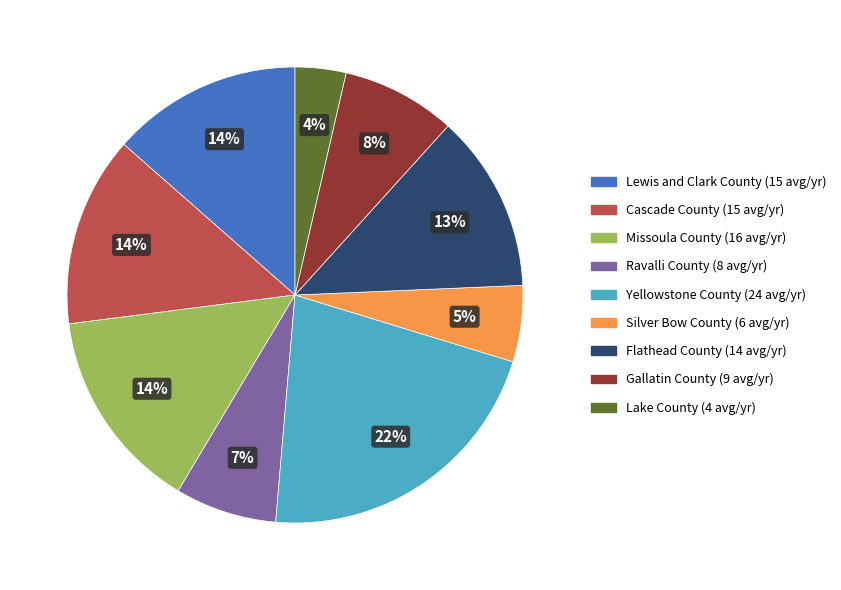

Does Yellowstone County account for over 50% of the chart?

No